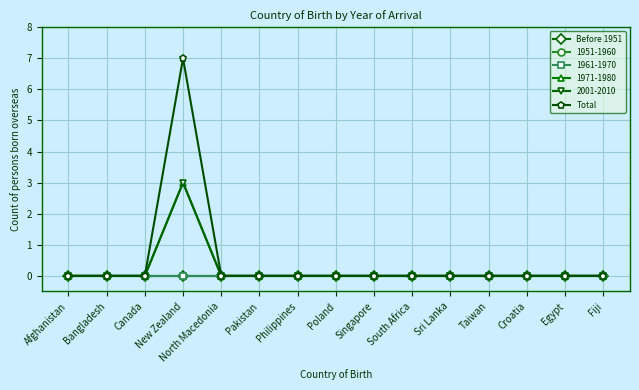

What is the maximum value shown in the chart?

7